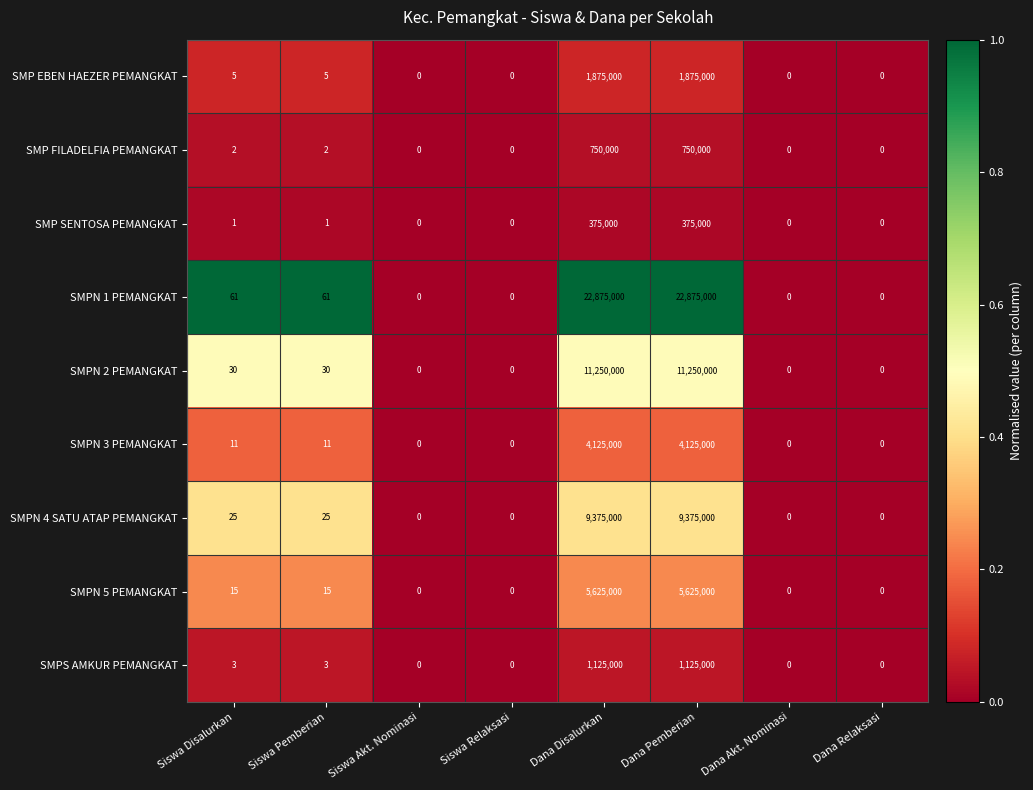

Rank the series by their maximum value, from lowest to highest.

SMP SENTOSA PEMANGKAT, SMP FILADELFIA PEMANGKAT, SMPS AMKUR PEMANGKAT, SMP EBEN HAEZER PEMANGKAT, SMPN 3 PEMANGKAT, SMPN 5 PEMANGKAT, SMPN 4 SATU ATAP PEMANGKAT, SMPN 2 PEMANGKAT, SMPN 1 PEMANGKAT